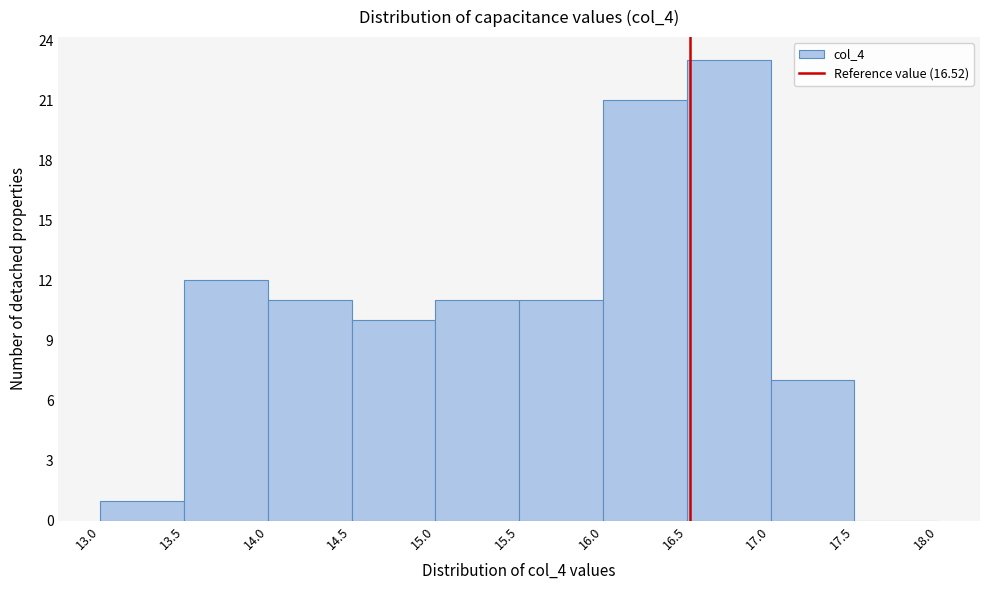

Reading left to right, transcribe this chart: for each bar, give the range it covers on the x-axis and its height. The values are not printed on the chart, so give them approximately, as read against the axis.

13.0 to 13.5: 1
13.5 to 14.0: 12
14.0 to 14.5: 11
14.5 to 15.0: 10
15.0 to 15.5: 11
15.5 to 16.0: 11
16.0 to 16.5: 21
16.5 to 17.0: 23
17.0 to 17.5: 7
17.5 to 18.0: 0